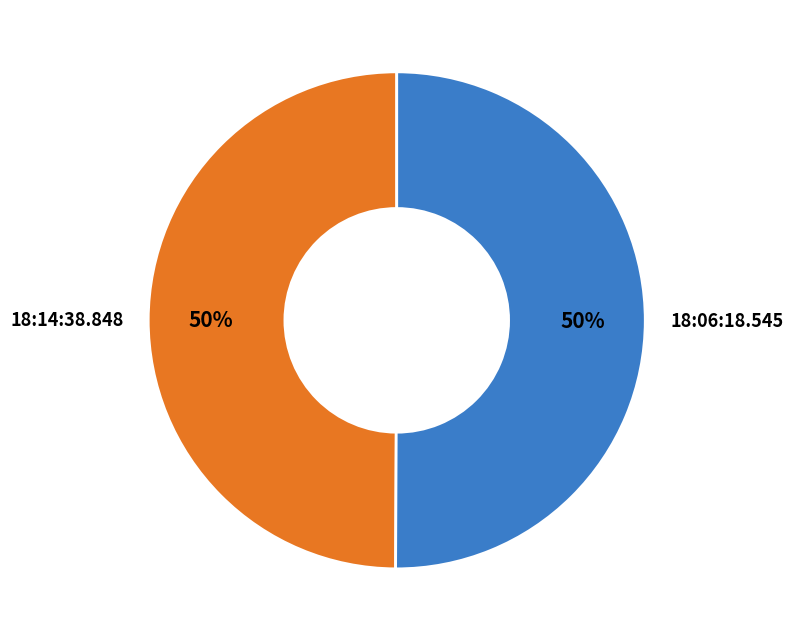

Is it true that 18:06:18.545 is 50% of the pie?

True